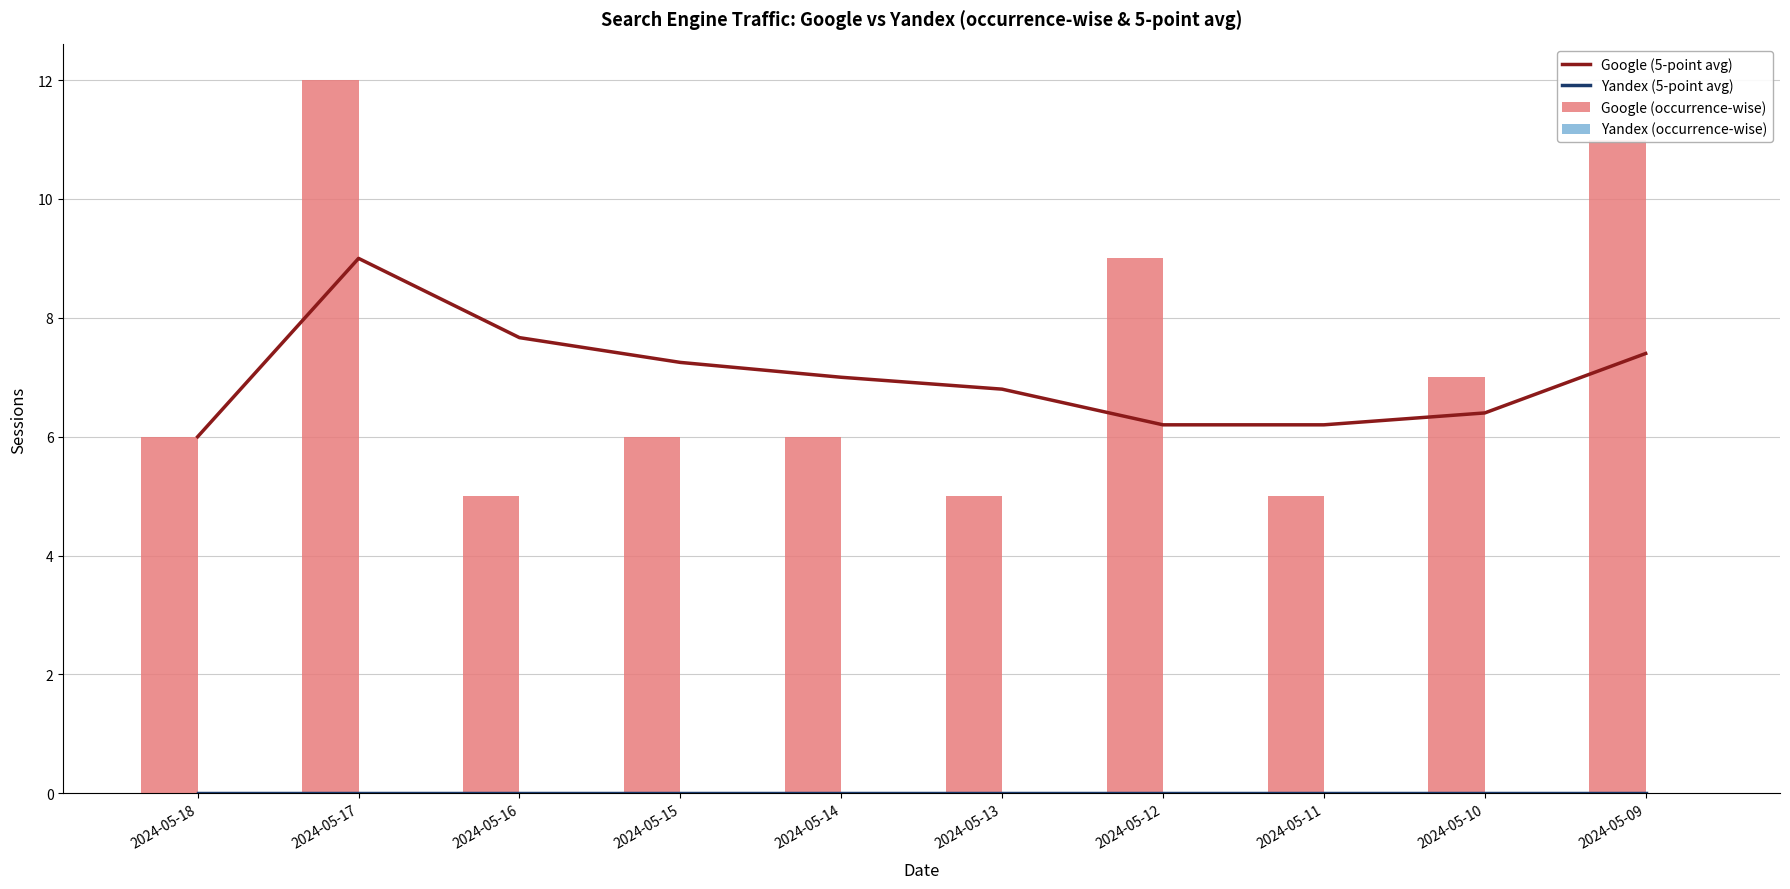

Where is Google (occurrence-wise) nearest to the value 8?

2024-05-12